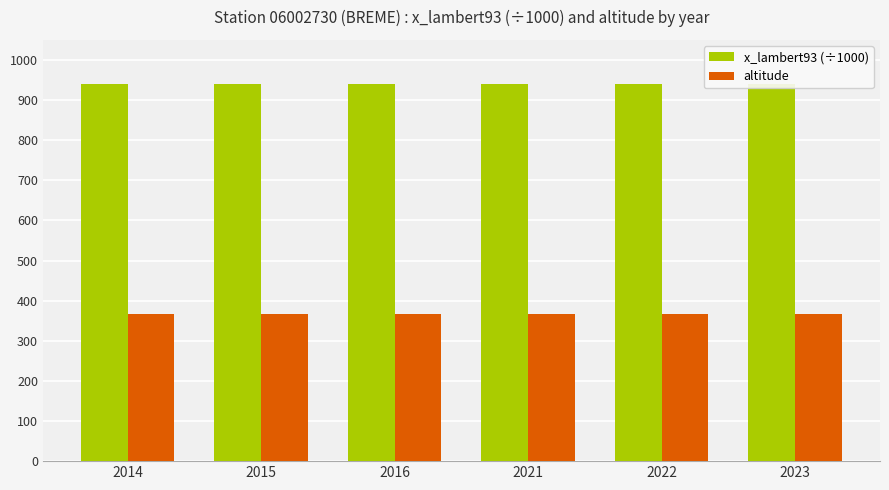

Is the value of x_lambert93 (÷1000) at 2021 greater than the value of altitude at 2015?

Yes